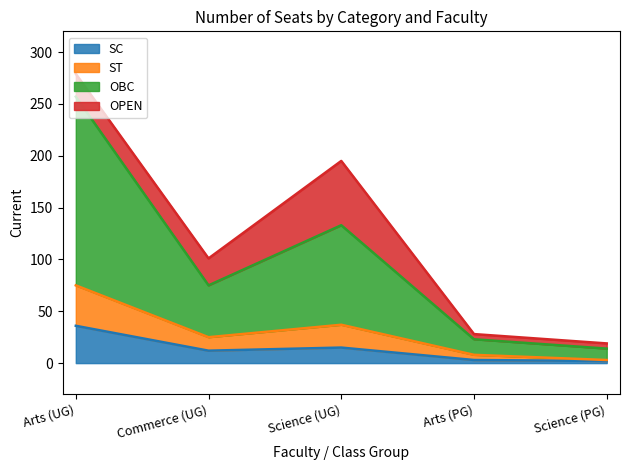

What position from the left is Science (UG)?

3